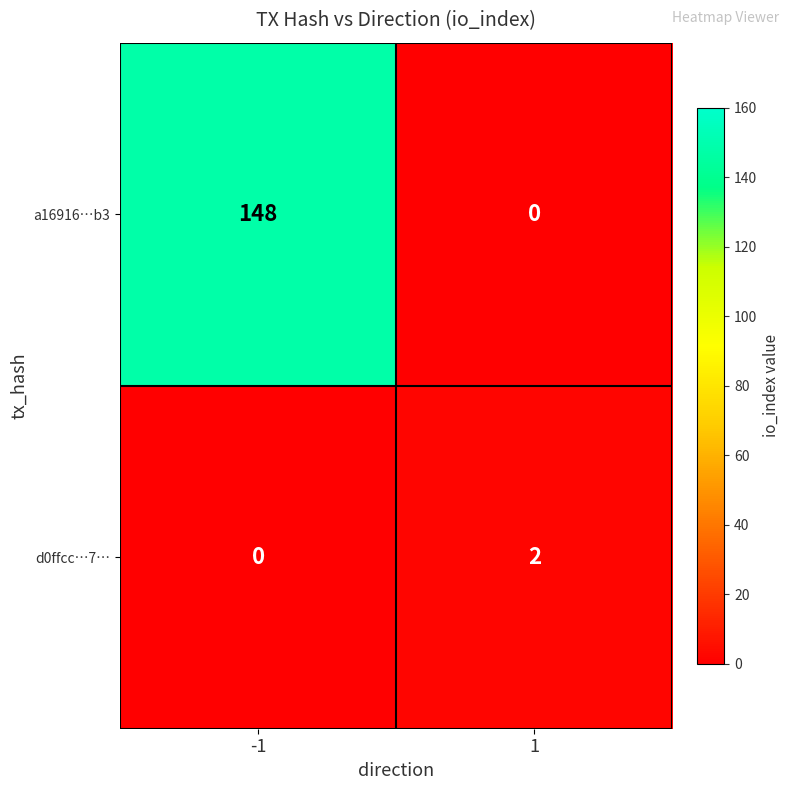

List the series in order of their peak value, highest first.

a16916…b3, d0ffcc…7…